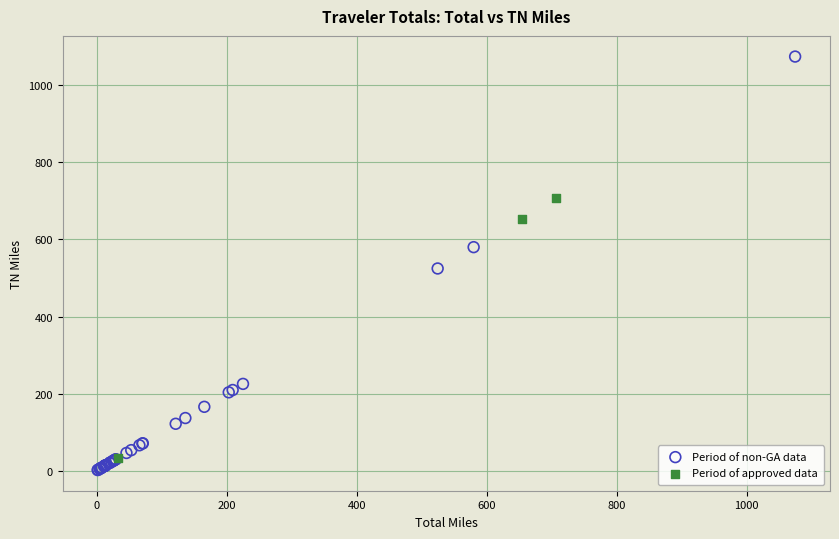

Which series reaches the maximum Y coordinate?

Period of non-GA data